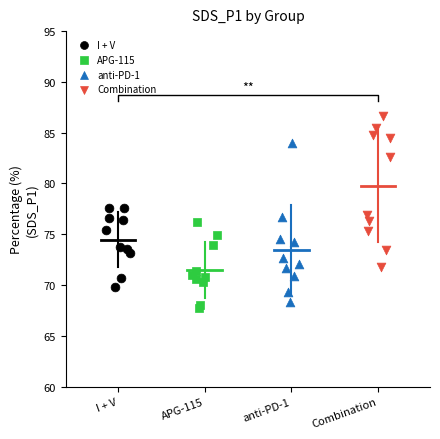

Which series contains the lowest Y value?

APG-115